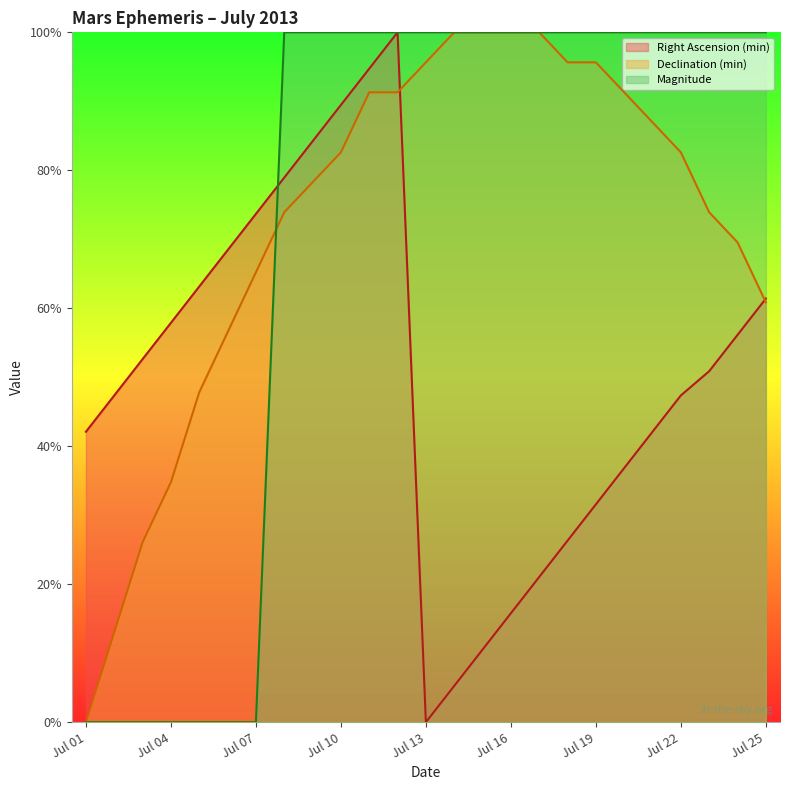

How many lines are shown in the chart?

3